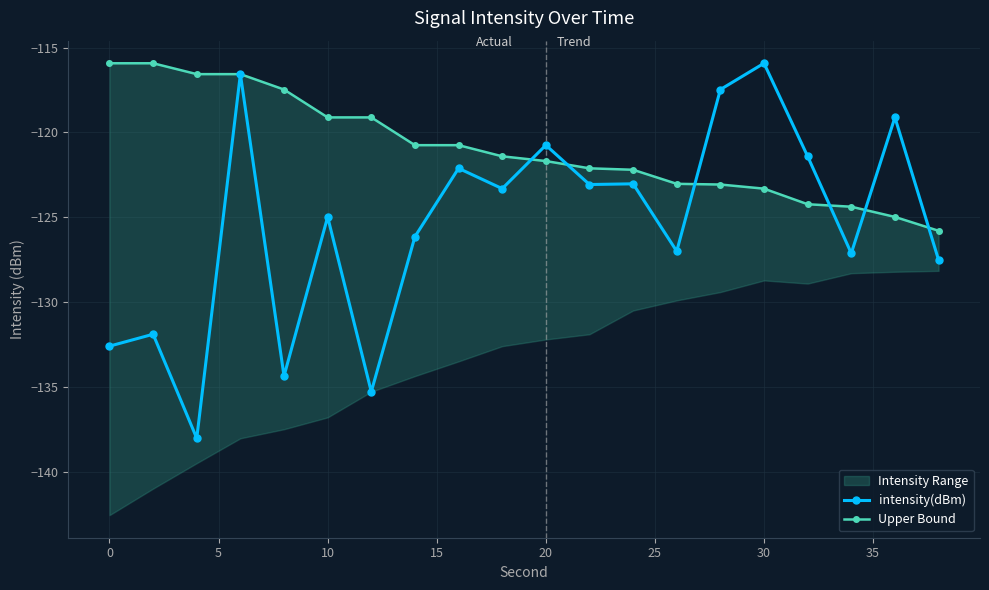

What is the sum of all intensity(dBm) values?

-2507.8